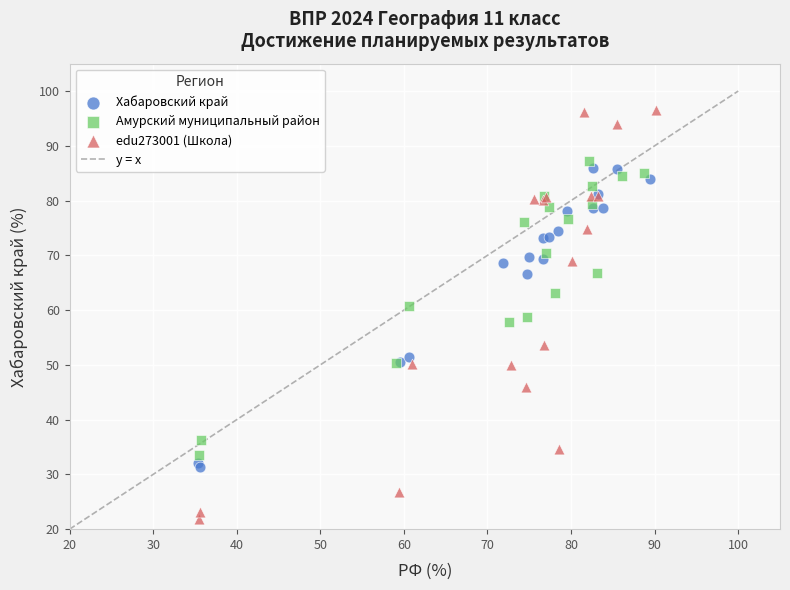

Which series contains the lowest Y value?

edu273001 (Школа)